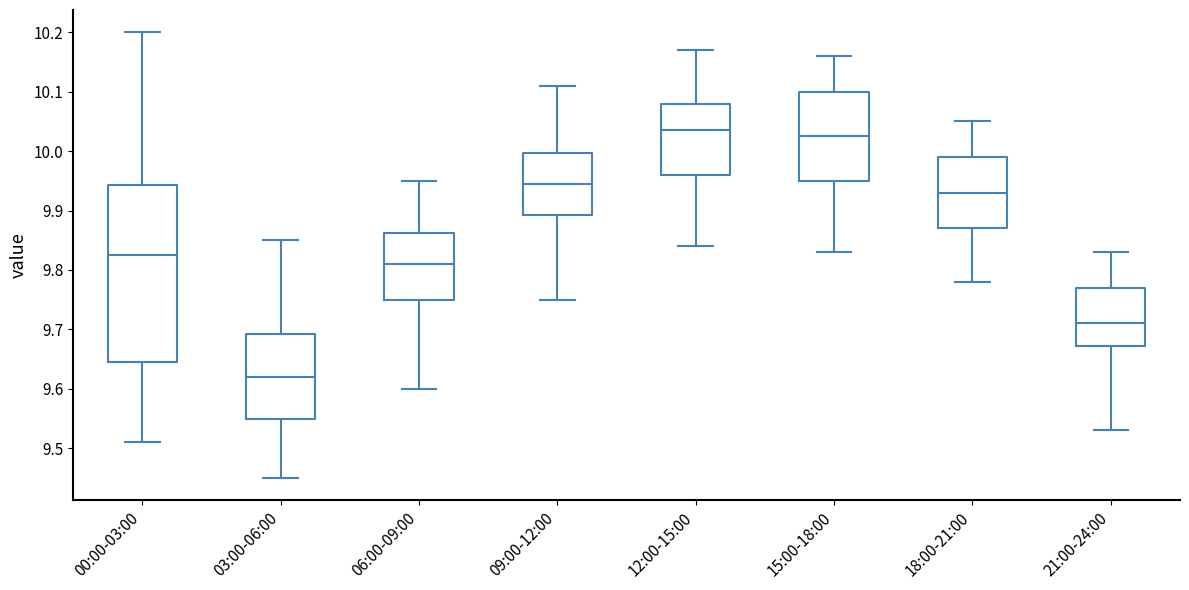

Reading left to right, read every box against the y-axis: the position of its median line, the range the box covers, and the ends of its whiskers. The values are not printed on the chart, so give them approximately, as read against the axis.

00:00-03:00: median 9.83, box 9.65 to 9.94, whiskers 9.51 to 10.20
03:00-06:00: median 9.62, box 9.55 to 9.69, whiskers 9.45 to 9.85
06:00-09:00: median 9.81, box 9.75 to 9.86, whiskers 9.60 to 9.95
09:00-12:00: median 9.95, box 9.89 to 10.00, whiskers 9.75 to 10.11
12:00-15:00: median 10.04, box 9.96 to 10.08, whiskers 9.84 to 10.17
15:00-18:00: median 10.03, box 9.95 to 10.10, whiskers 9.83 to 10.16
18:00-21:00: median 9.93, box 9.87 to 9.99, whiskers 9.78 to 10.05
21:00-24:00: median 9.71, box 9.67 to 9.77, whiskers 9.53 to 9.83